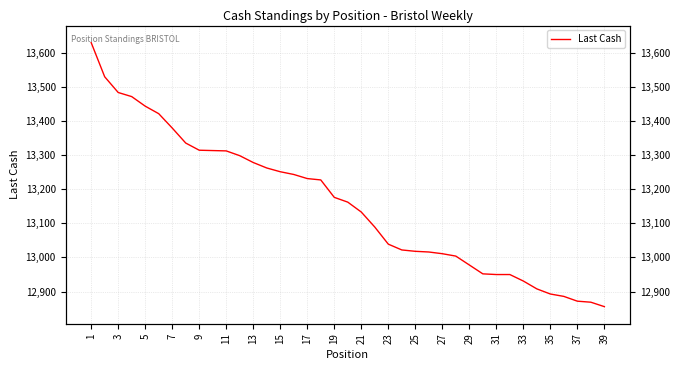

Read the value at 35, to the nearest 100.

12900